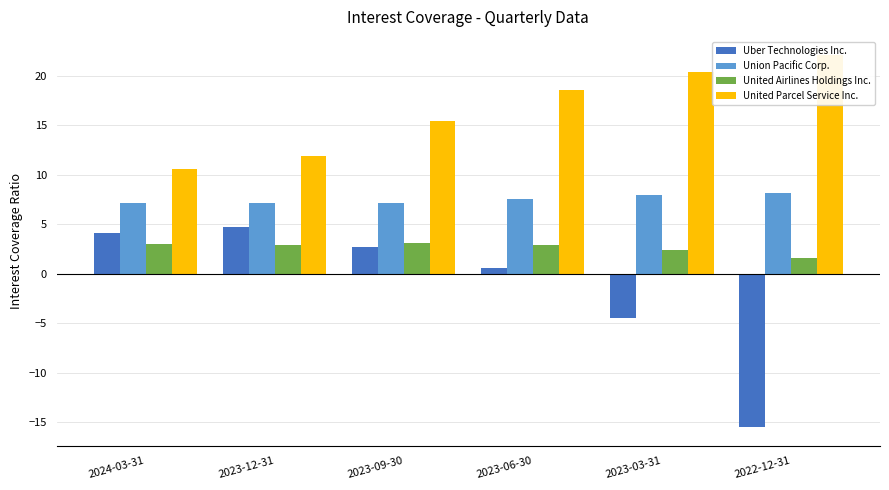

What is the label of the 4th bar from the left?

2023-06-30